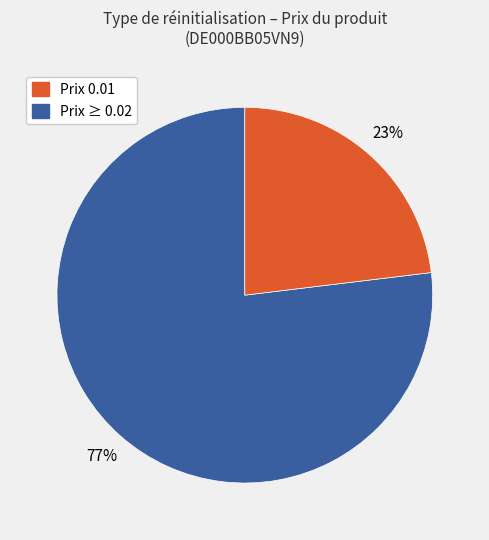

To the nearest percent, what is the average slice percentage?

50%